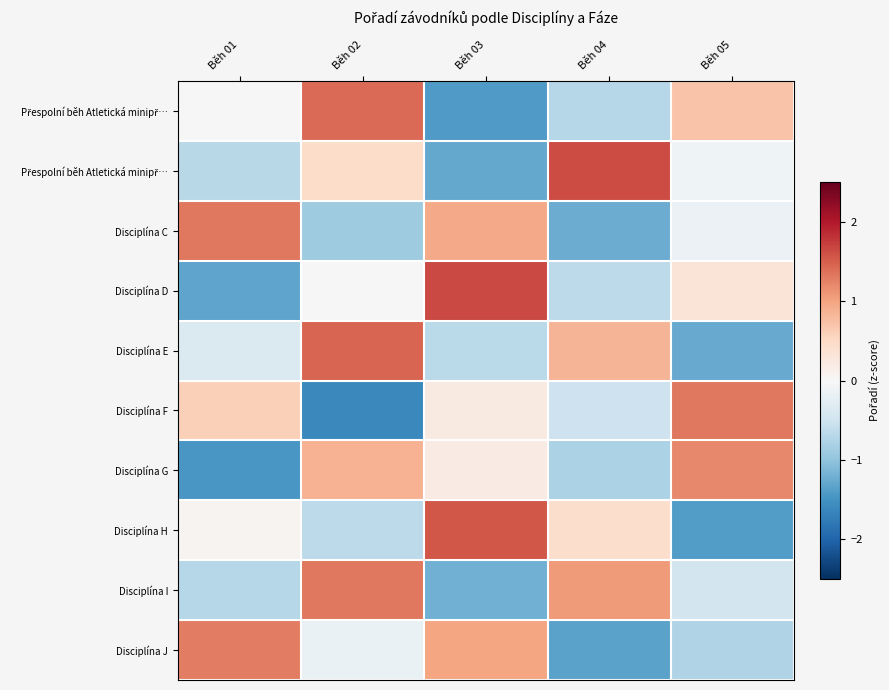

Which has a higher value, Běh 01 or Běh 03?

Běh 01